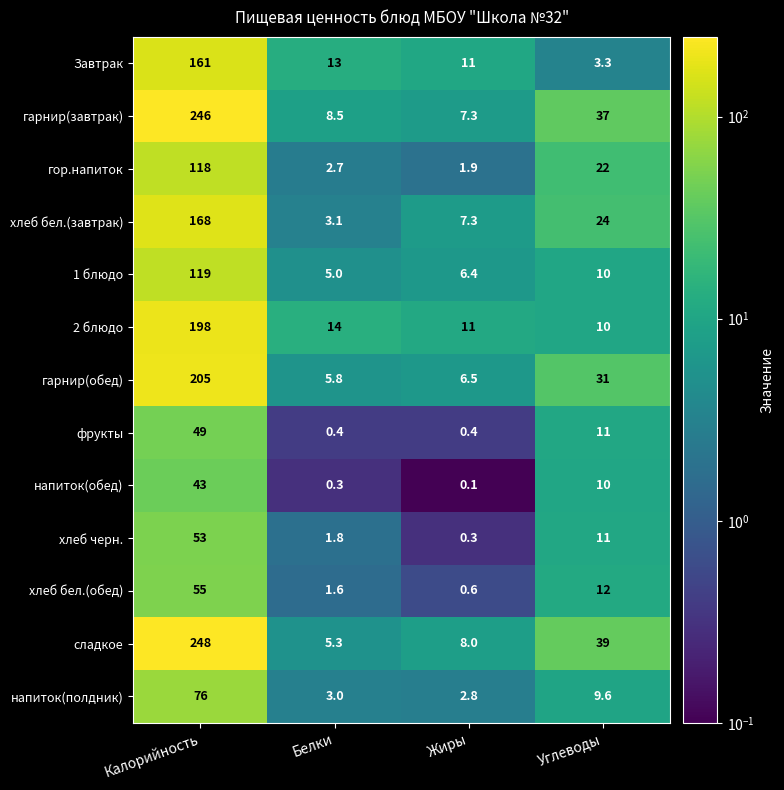

Where does the 1 блюдо series first go above 10?

Калорийность